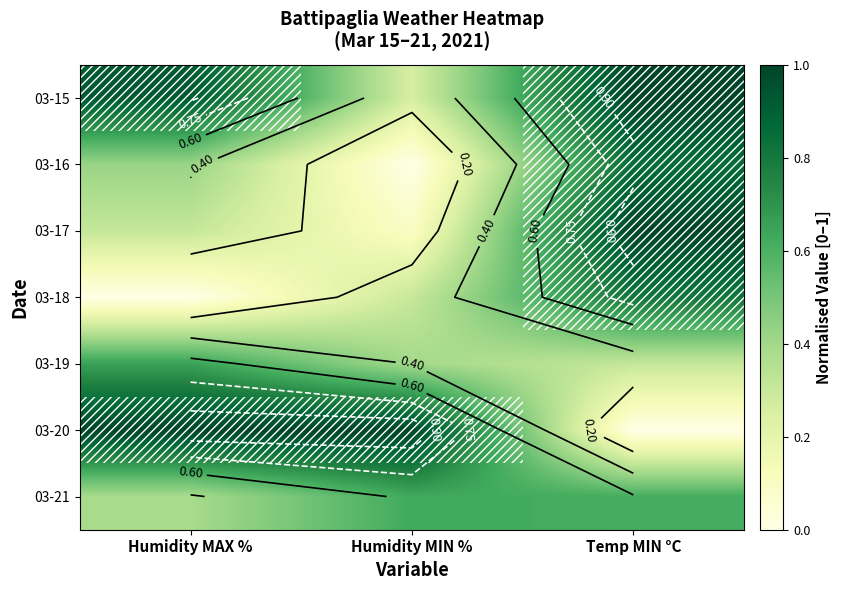

Count the 03-15 values in the range 0 to 1.

3